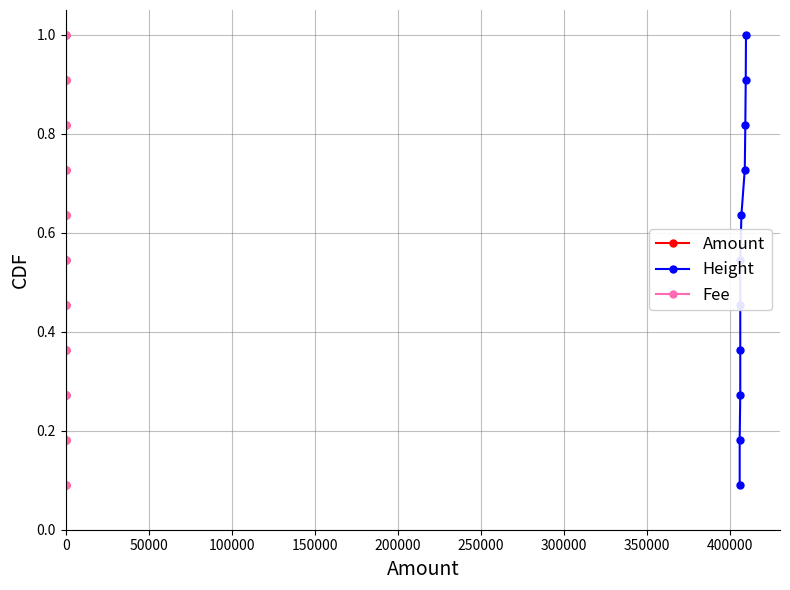

True or false: Height and Fee intersect in this chart.

False